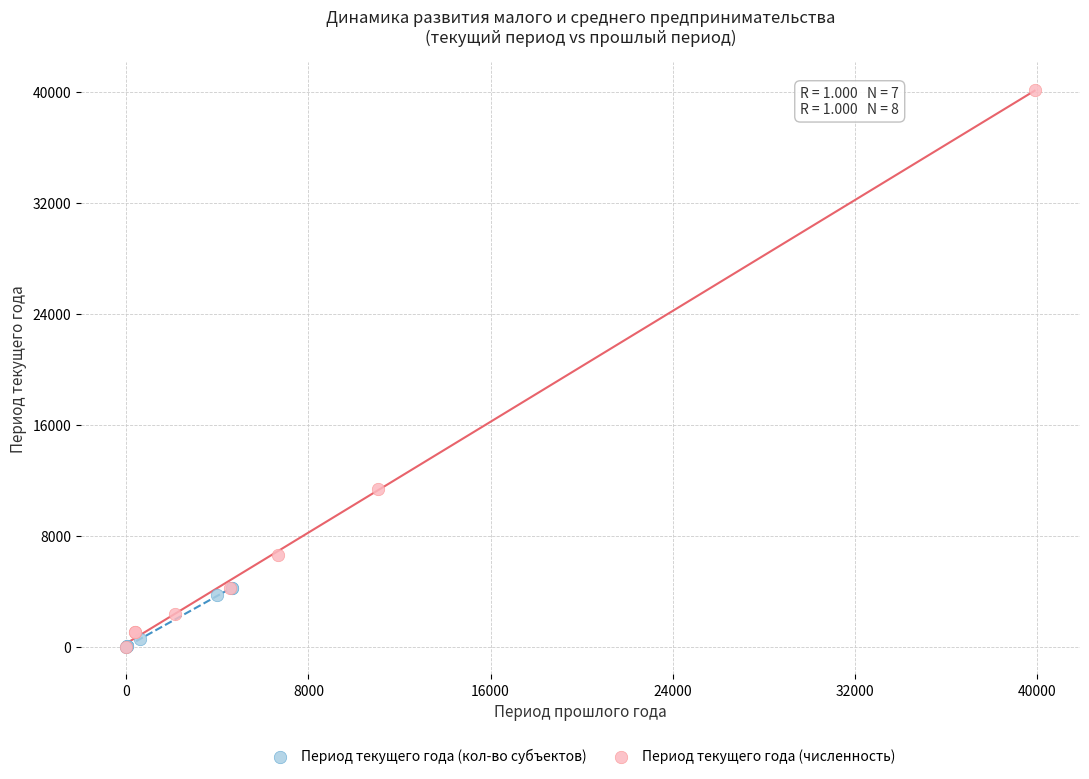

Which series contains the highest Y value?

Период текущего года (численность)